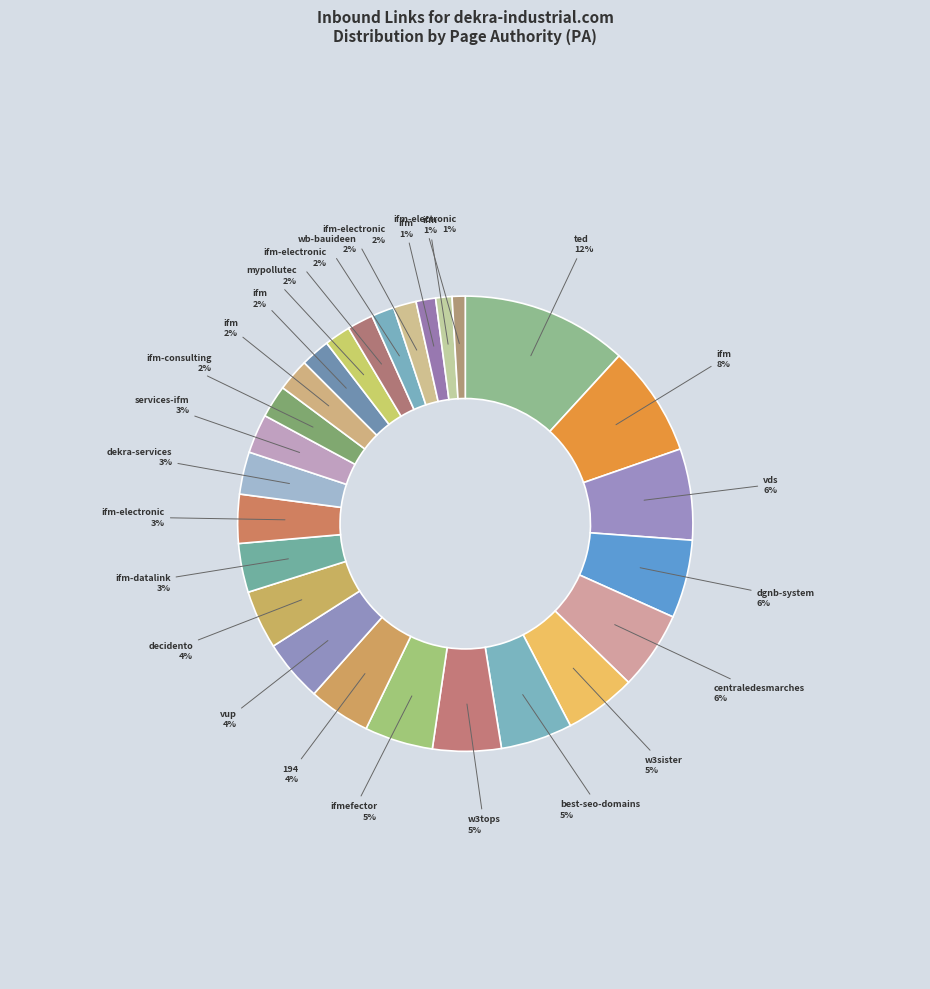

How many slices are in this pie chart?

26